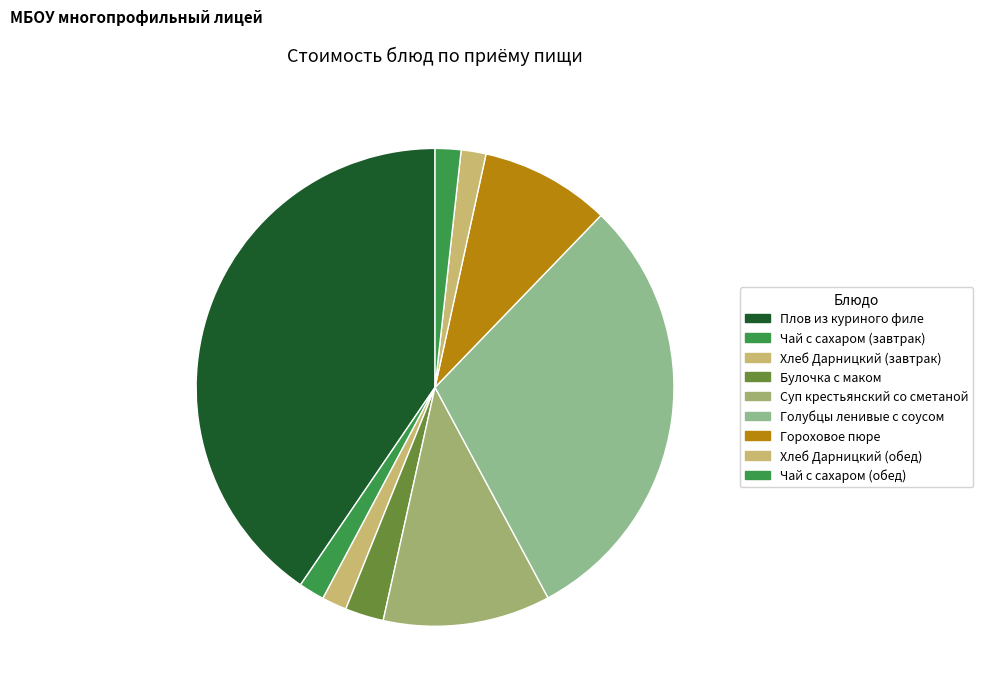

To the nearest percent, what percentage of the pie is Гороховое пюре?

9%